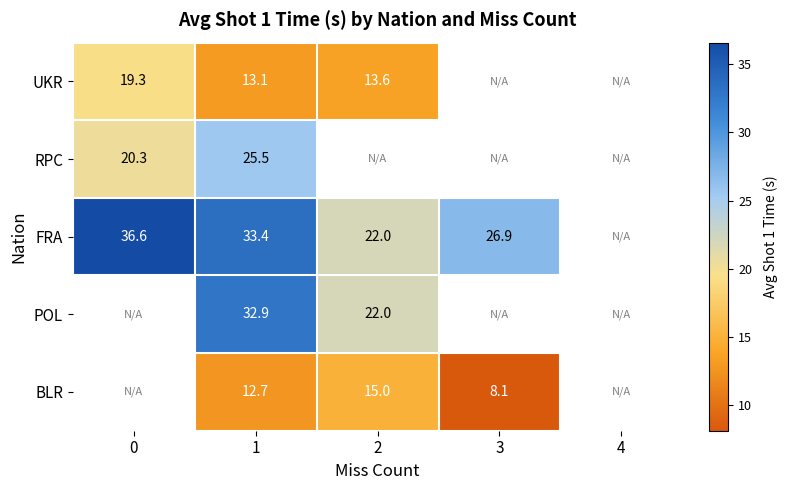

True or false: FRA has a value of 26.9 at 3.

True